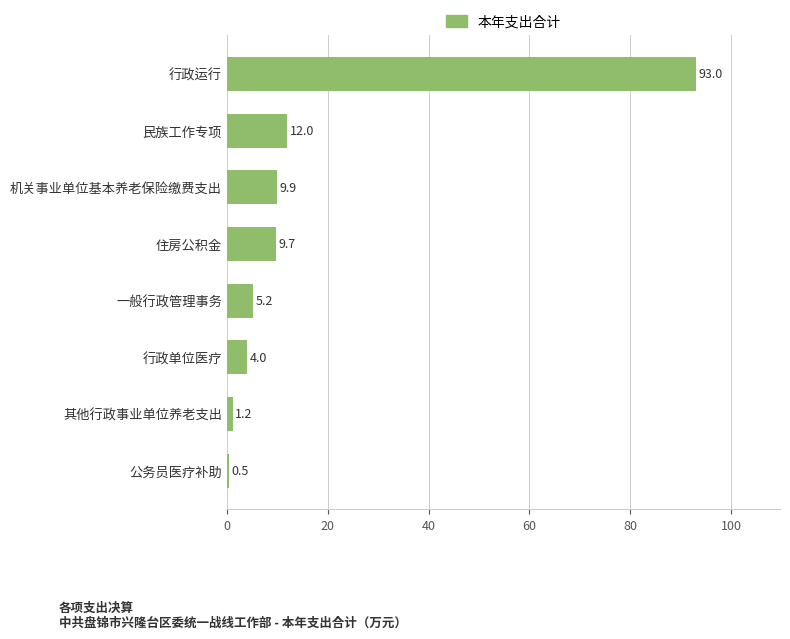

Between 一般行政管理事务 and 机关事业单位基本养老保险缴费支出, which is larger?

机关事业单位基本养老保险缴费支出